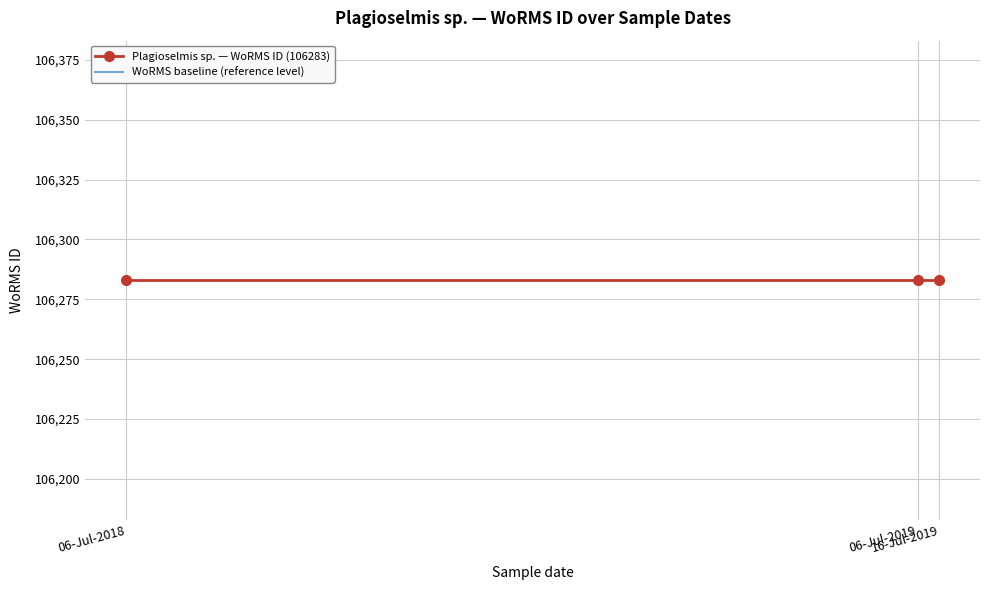

What is the lowest value of the WoRMS baseline (reference level) series?

106495.6